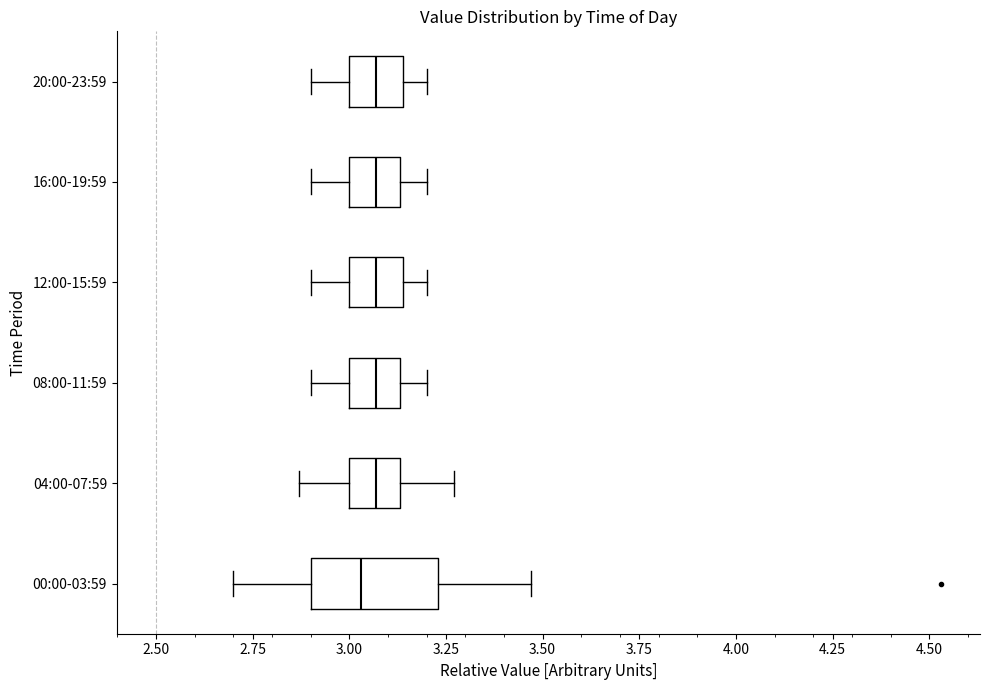

Reading bottom to top, read every box against the x-axis: the position of its median line, the range the box covers, and the ends of its whiskers. The values are not printed on the chart, so give them approximately, as read against the axis.

00:00-03:59: median 3.05, box 2.90 to 3.25, whiskers 2.70 to 3.45
04:00-07:59: median 3.05, box 3.00 to 3.15, whiskers 2.85 to 3.25
08:00-11:59: median 3.05, box 3.00 to 3.15, whiskers 2.90 to 3.20
12:00-15:59: median 3.05, box 3.00 to 3.15, whiskers 2.90 to 3.20
16:00-19:59: median 3.05, box 3.00 to 3.15, whiskers 2.90 to 3.20
20:00-23:59: median 3.05, box 3.00 to 3.15, whiskers 2.90 to 3.20